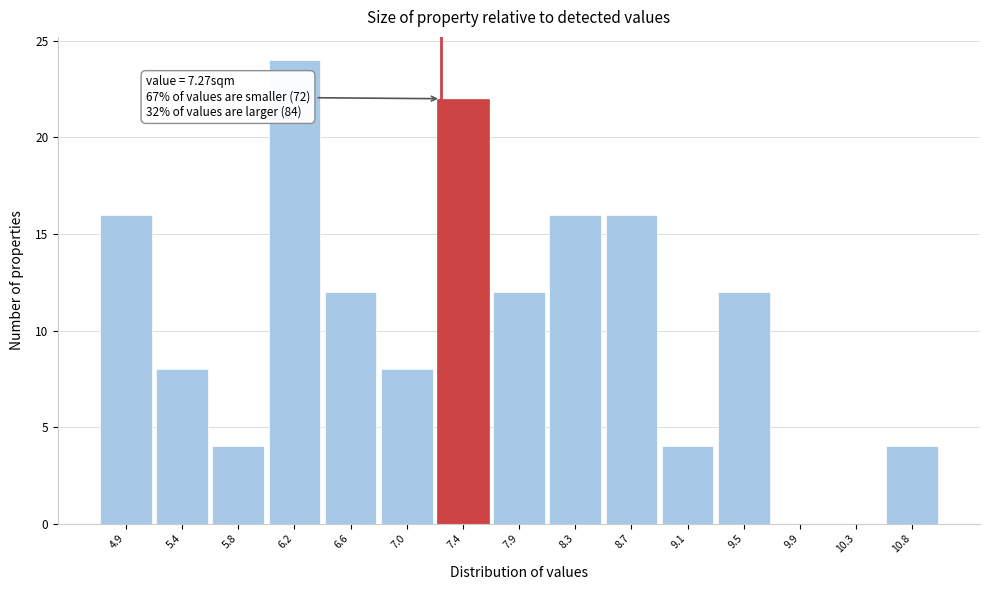

Over which range of the x-axis is the bar tallest?

6.00 to 6.40